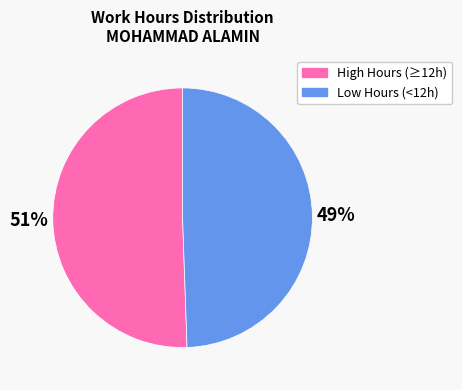

Is there a majority slice in this chart?

Yes